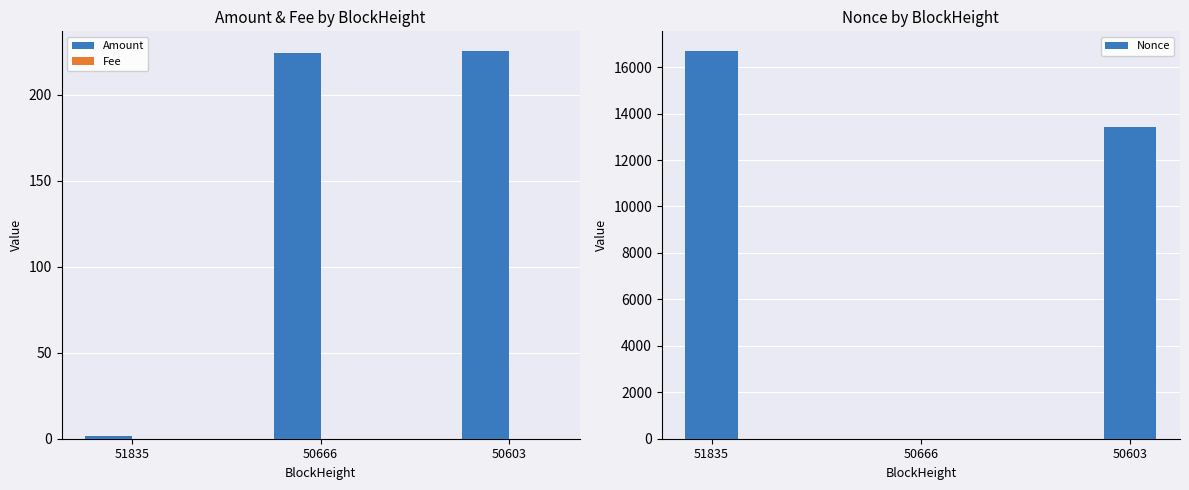

List the series in order of their peak value, lowest first.

Fee, Amount, Nonce